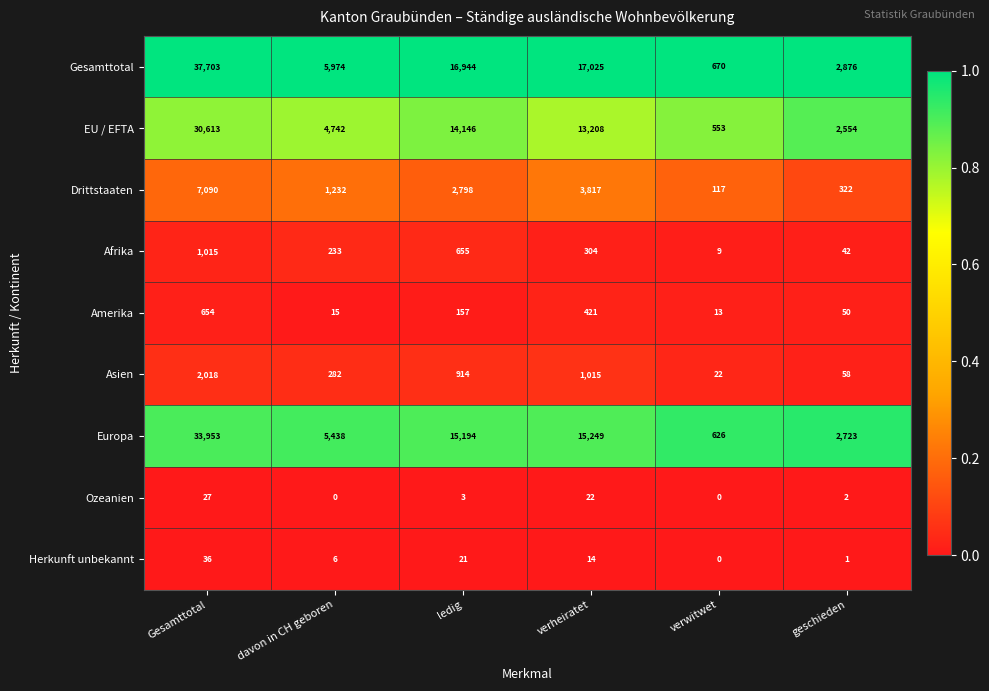

At how many categories does at least one series exceed 0?

6